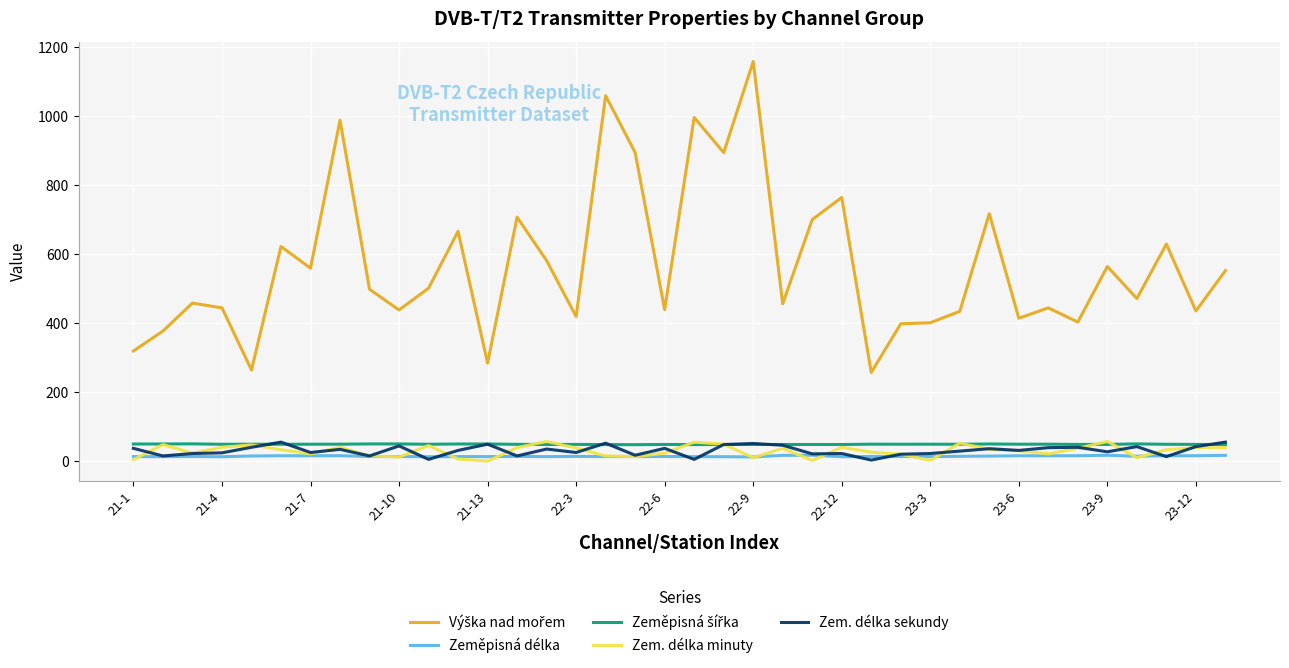

What is the maximum value for Zem. délka sekundy?

56.0